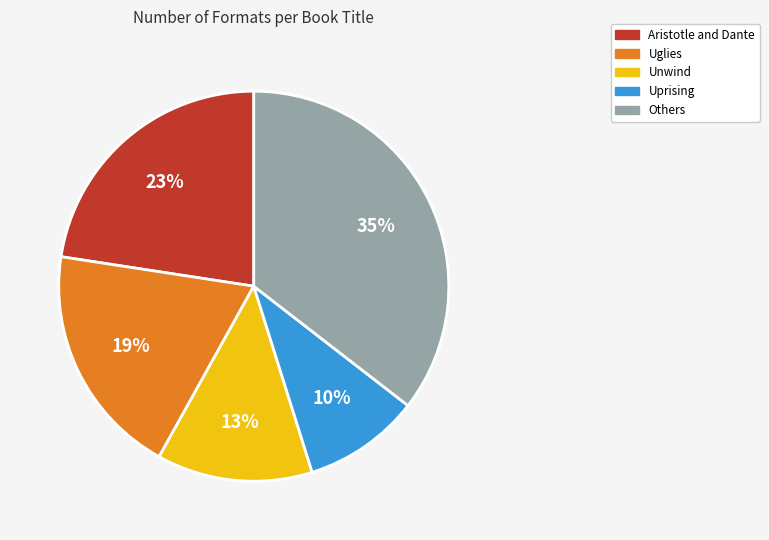

How many segments does this pie chart have?

5